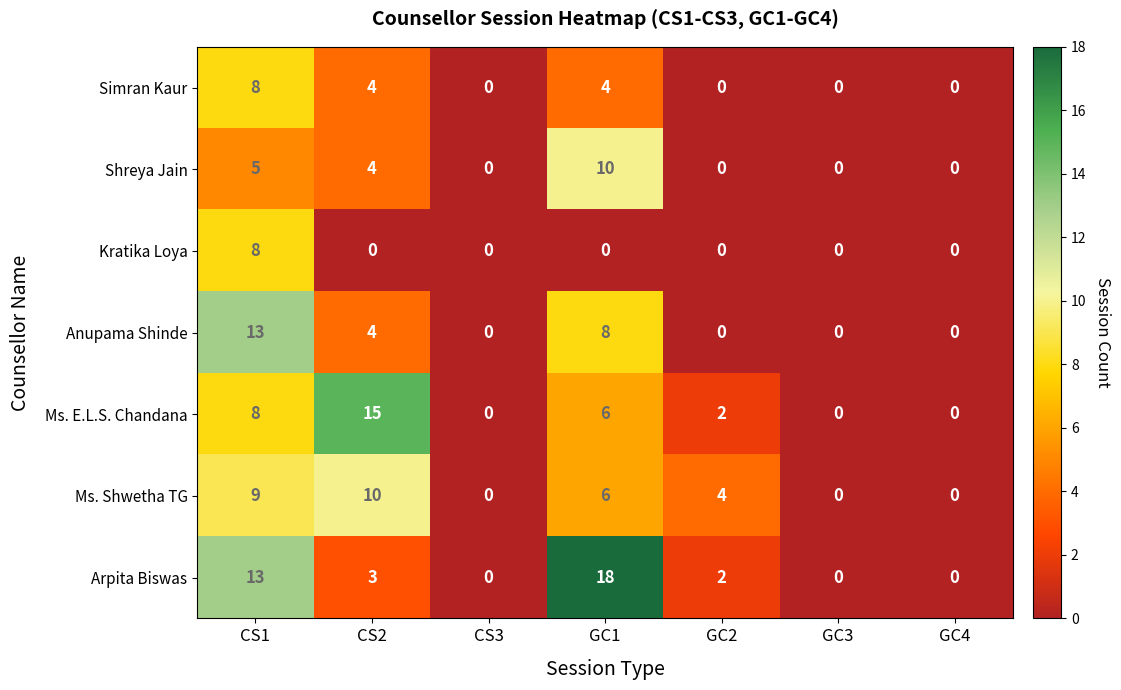

Which category has the highest value across all series?

GC1